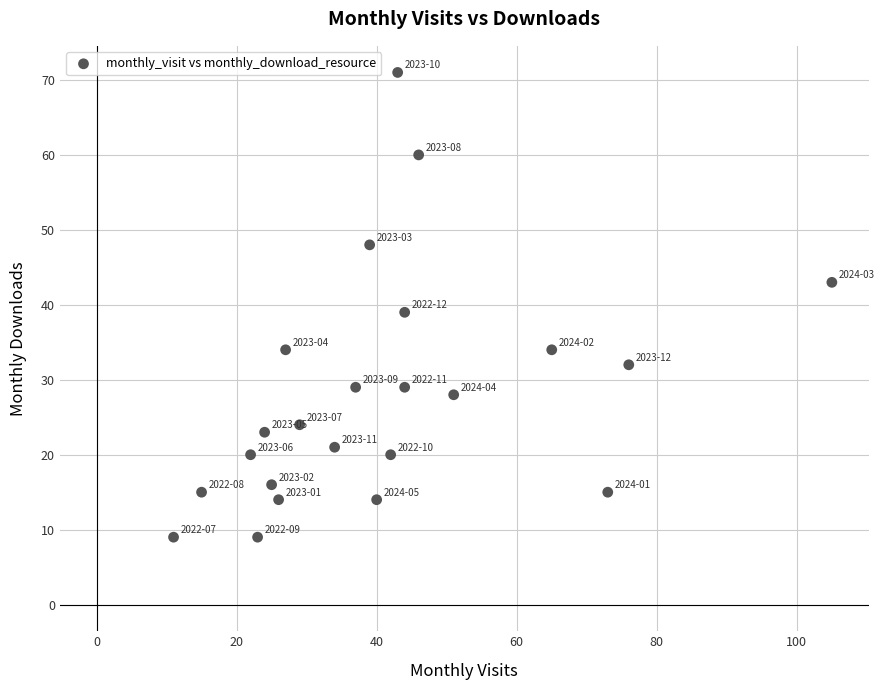

What Y value in the scatter plot is closest to 40?

39